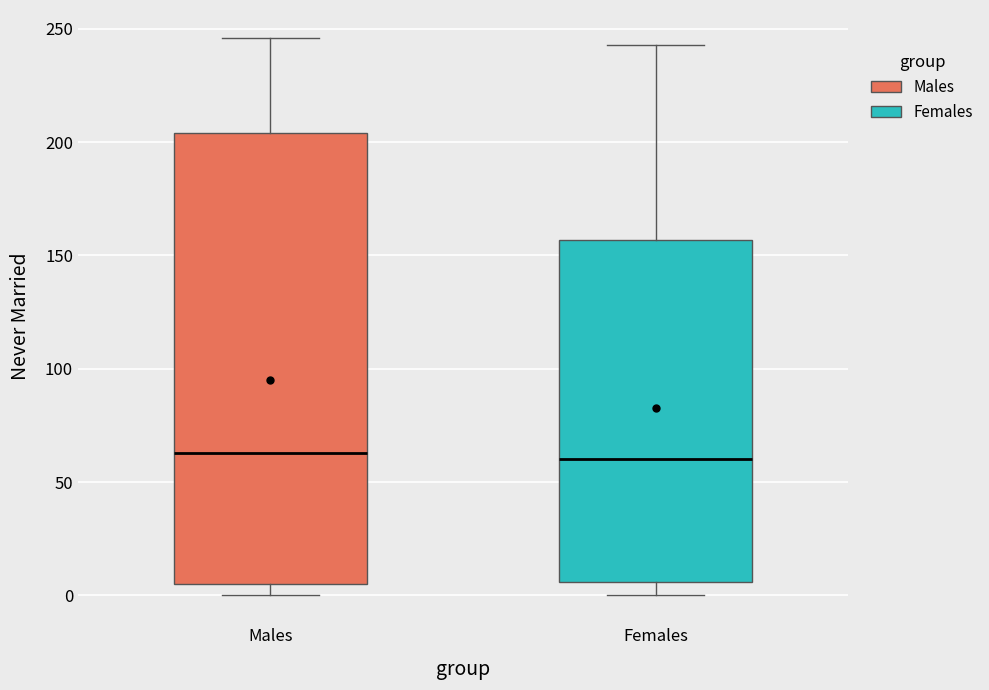

Reading left to right, transcribe this box plot: for each box, give where its median line is, the range the box spans, and where its two whiskers end, as read against the y-axis. The values are not printed on the chart, so give them approximately, as read against the axis.

Males: median 65, box 5 to 205, whiskers 0 to 245
Females: median 60, box 5 to 155, whiskers 0 to 245